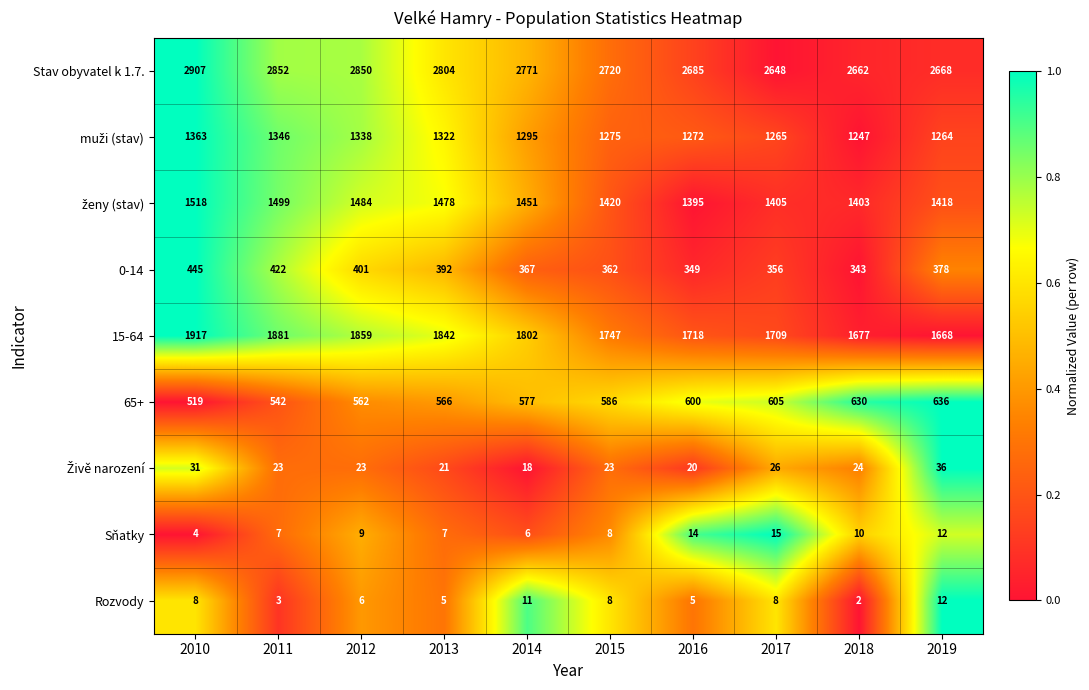

How many categories are shown in the chart?

10